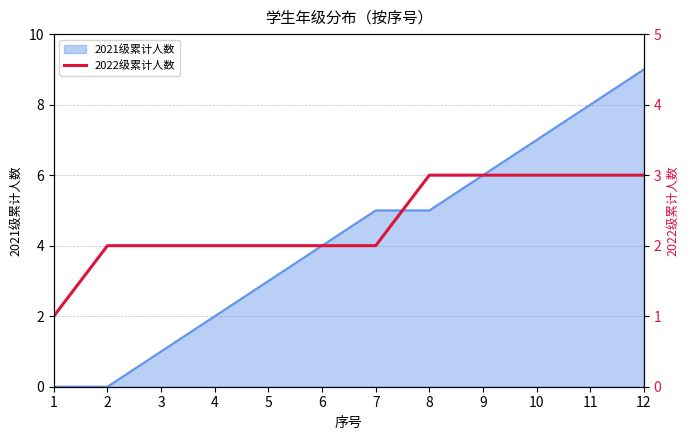

The chart shows a value of 2 at 2. True or false?

True